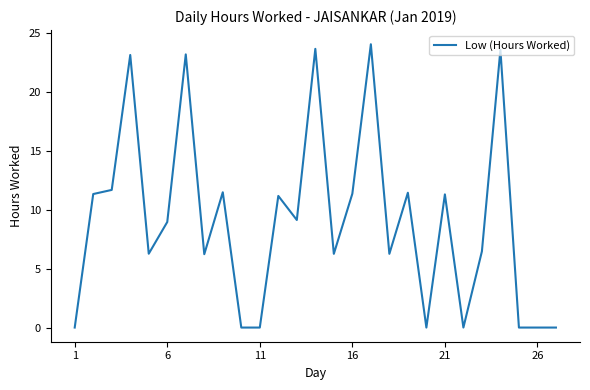

What is the greatest value displayed?

24.0